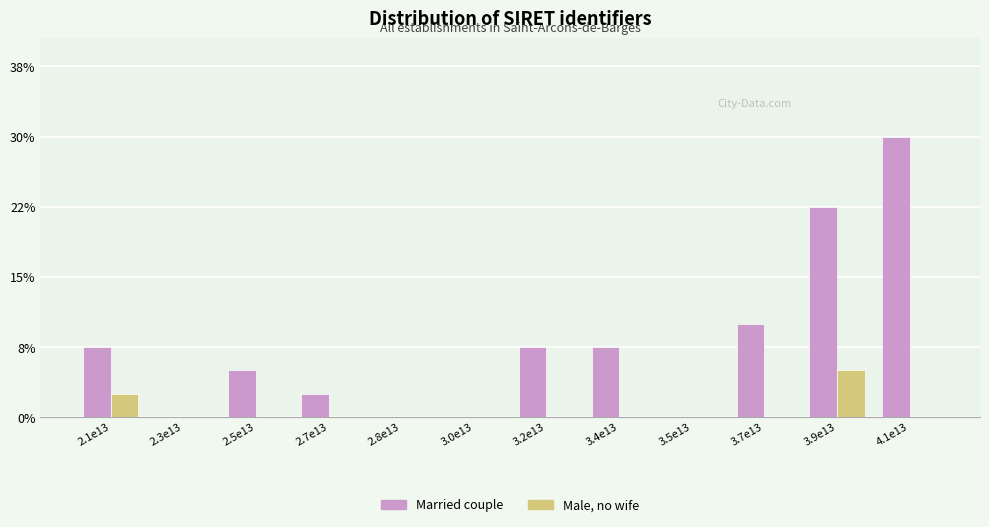

Are the bars horizontal?

No